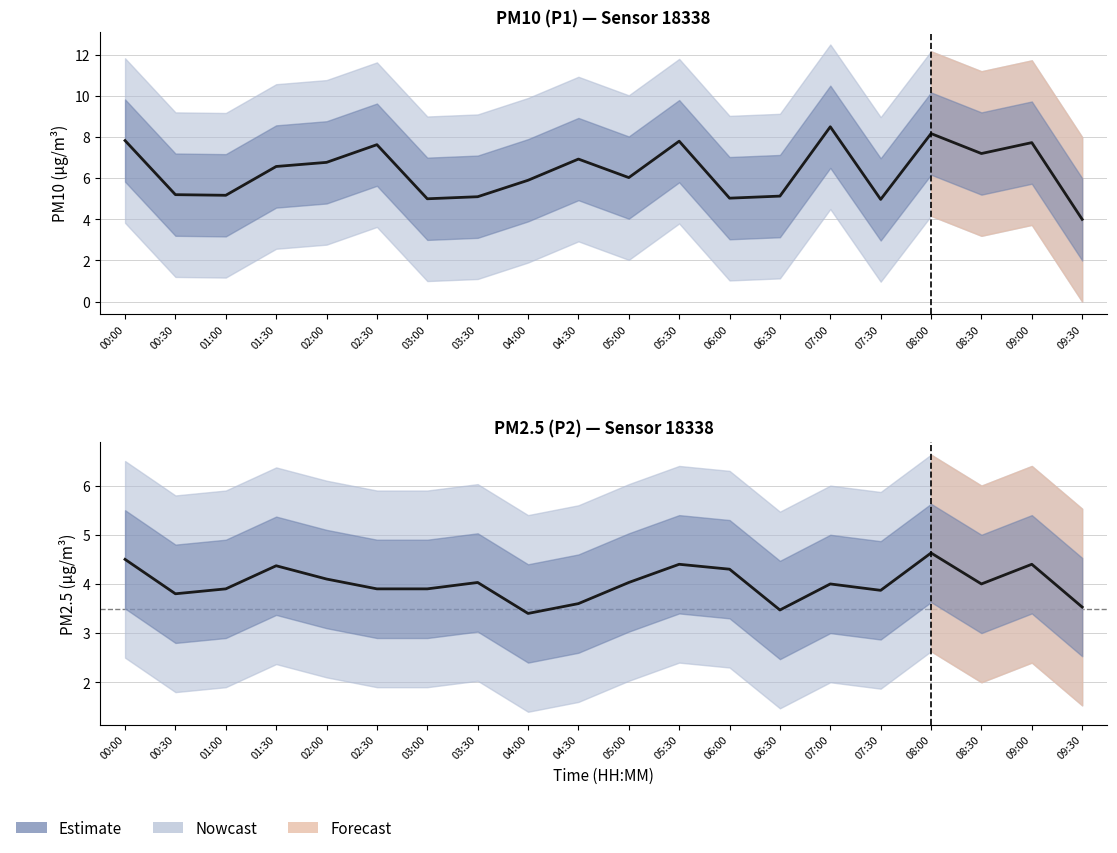

Is this an area chart (filled region under the line)?

No